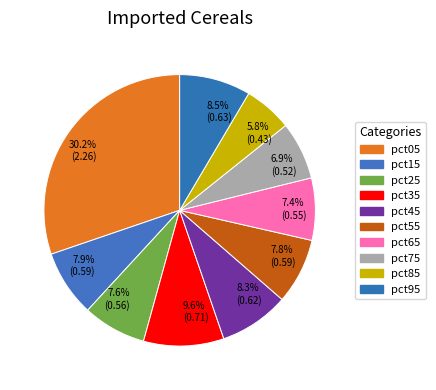

What is the smallest slice in the pie chart?

5.8% (0.43)